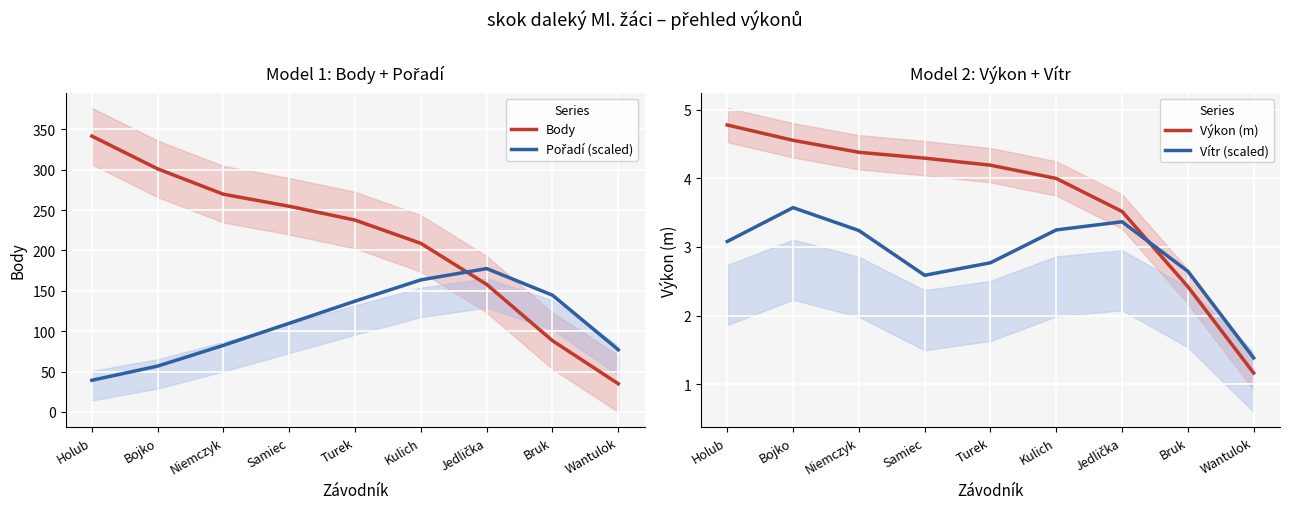

True or false: Body has more than 1 points higher than both neighbors.

False